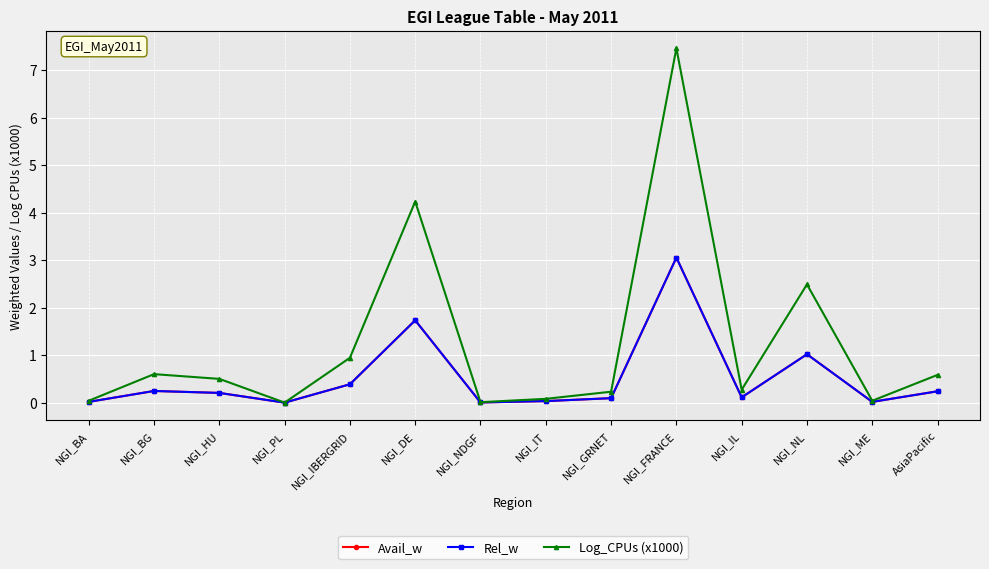

Does the chart have visible grid lines?

Yes